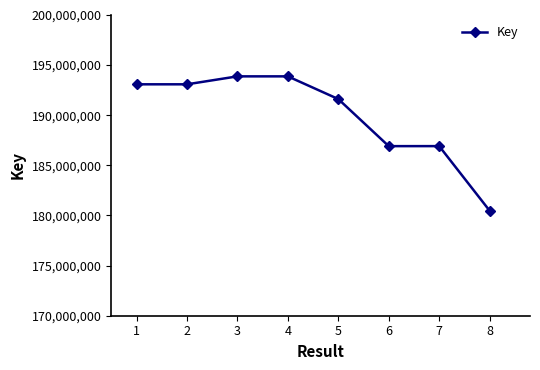

The chart shows a value of 44867016 at 5. True or false?

False